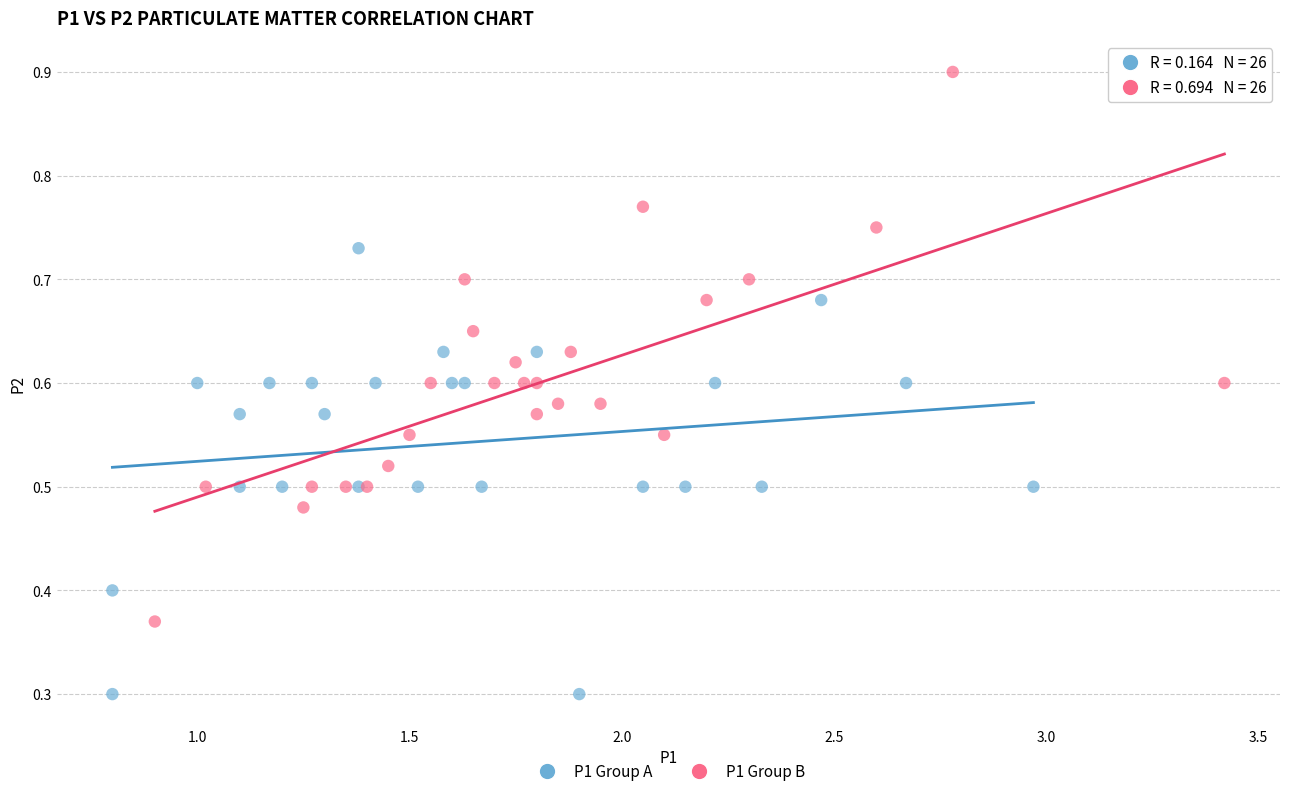

What are all the series names shown in the legend?

P1 Group A, P1 Group B